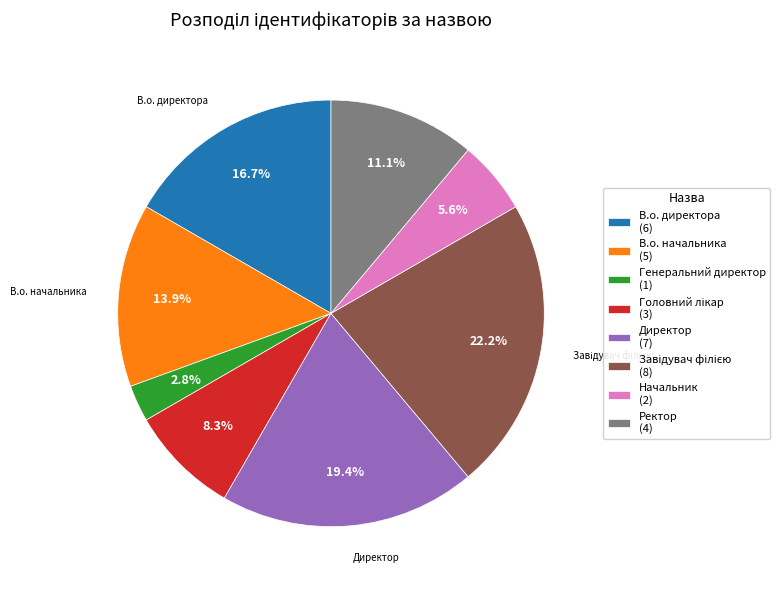

To the nearest percent, what portion does Ректор represent?

11%